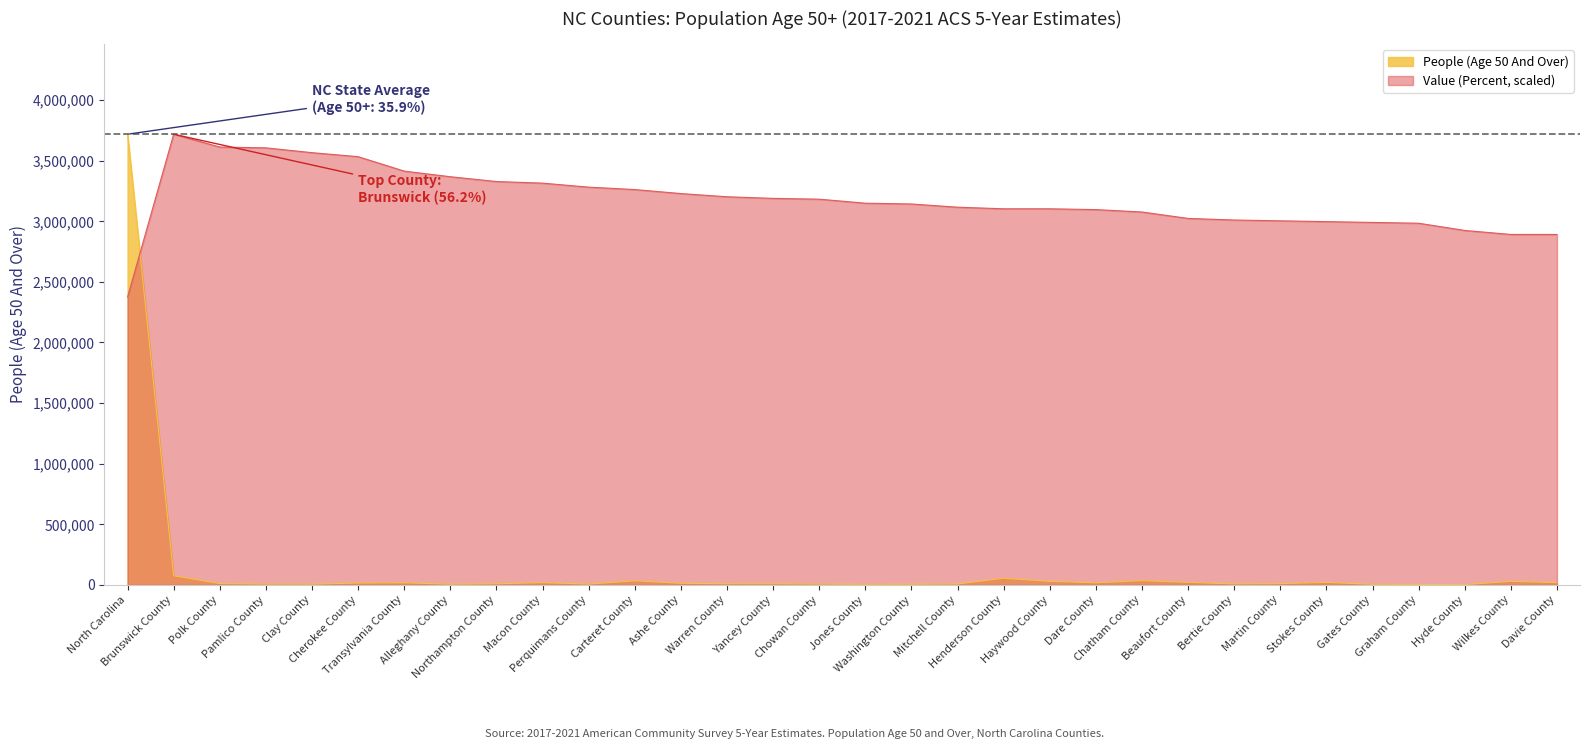

Does the chart display data point markers on the line(s)?

No